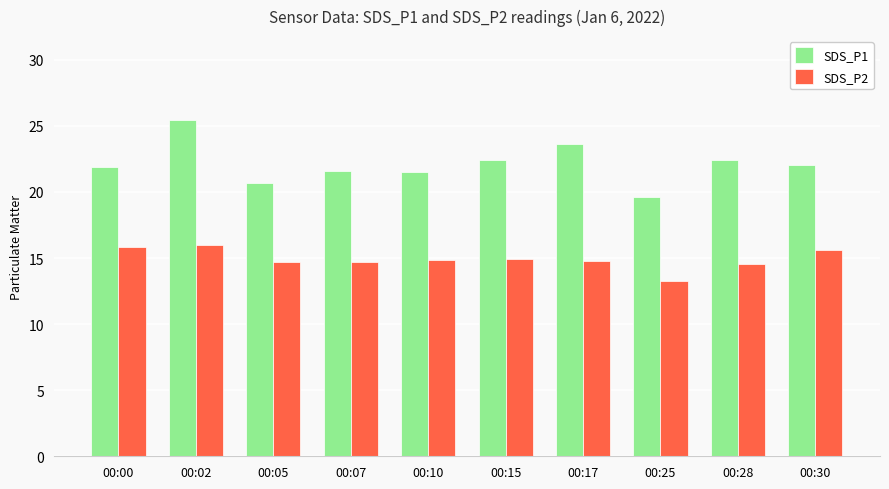

At which label does SDS_P1 first exceed 22?

00:02